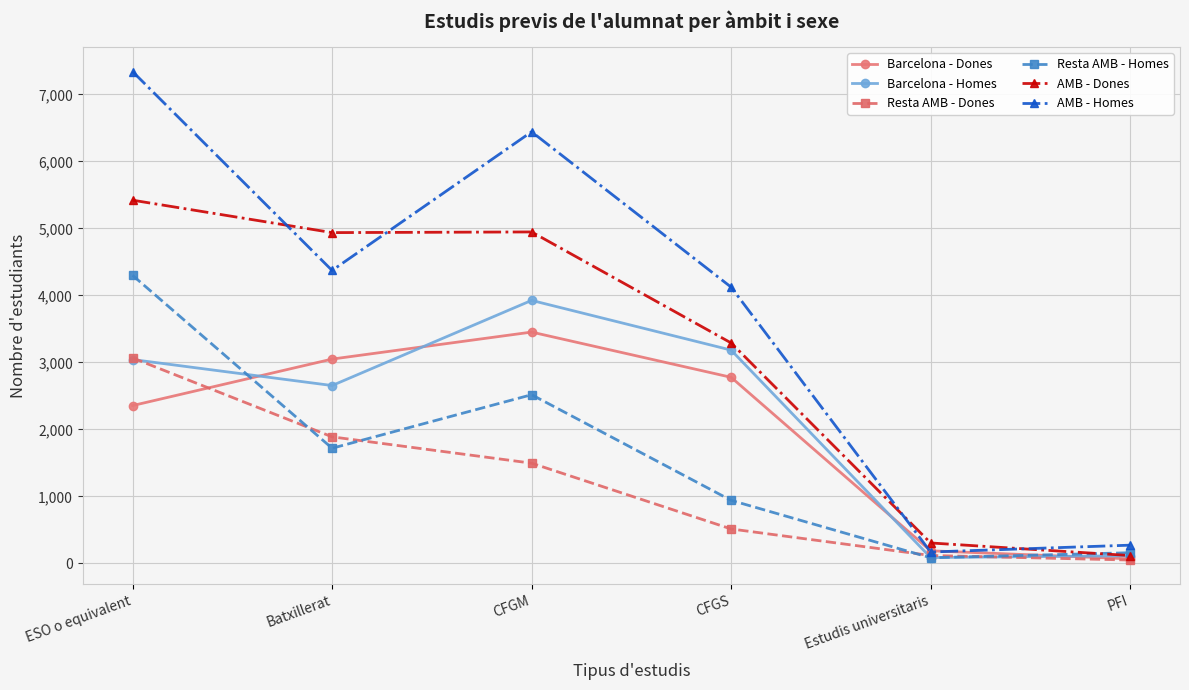

What is the difference between the second highest and second lowest values in the Barcelona - Dones series?

2862